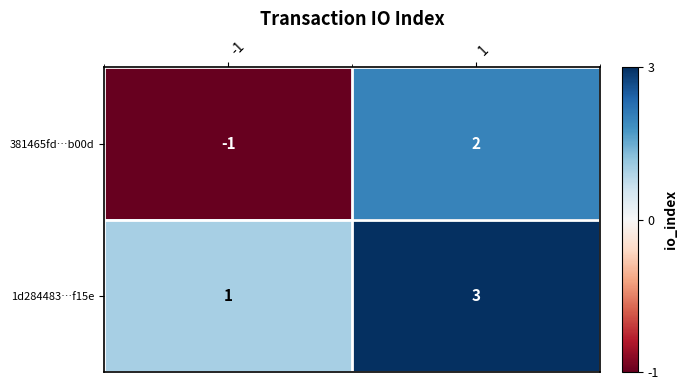

Count the number of data series in this chart.

2